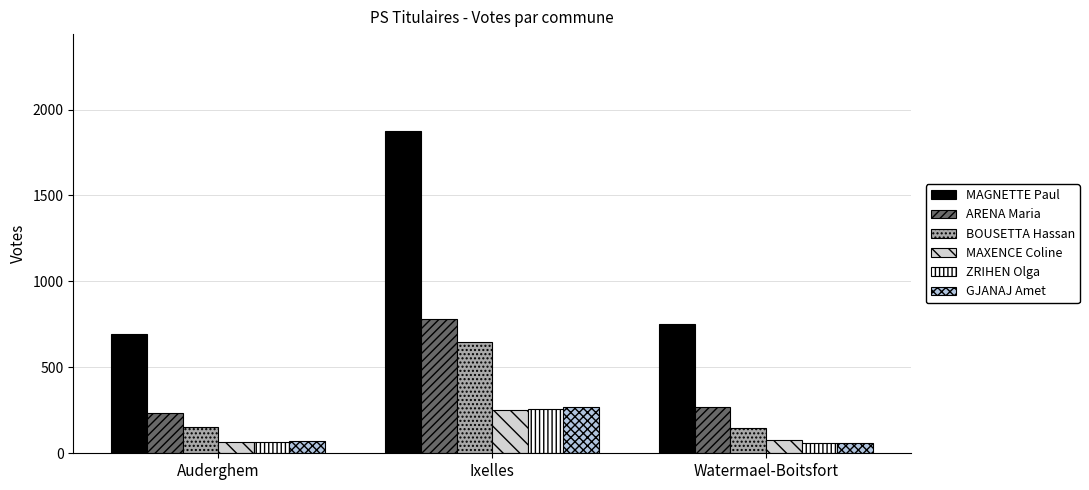

The ARENA Maria series shows 440 at Ixelles. True or false?

False